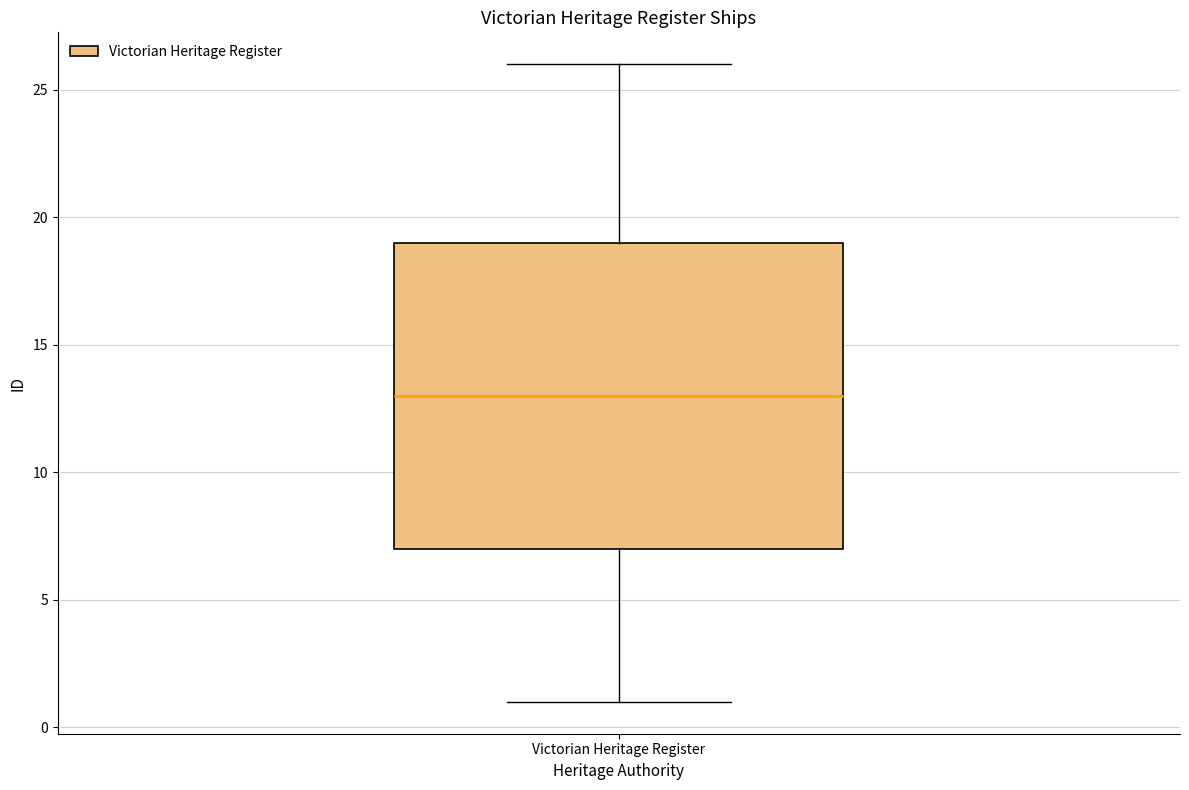

Read this box plot against the y-axis: the position of the median line, the range covered by the box, and the ends of both whiskers. The values are not printed on the chart, so give them approximately, as read against the axis.

median 13, box 7 to 19, whiskers 1 to 26